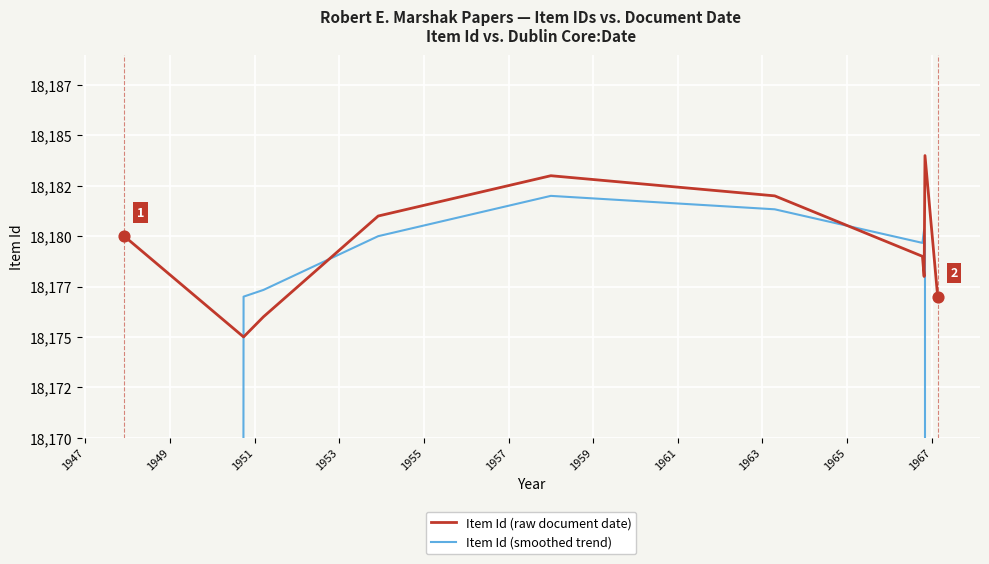

Which series has the largest total across all categories?

Item Id (raw document date)